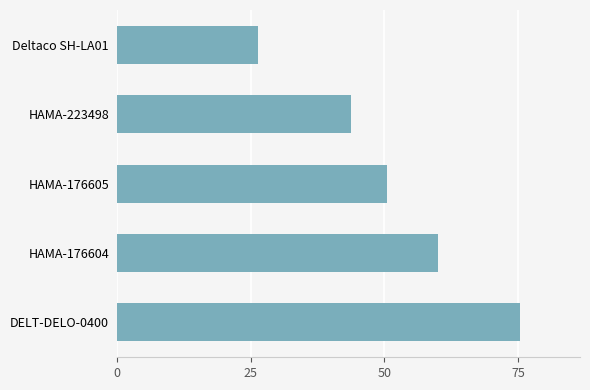

What is the average value?

51.2